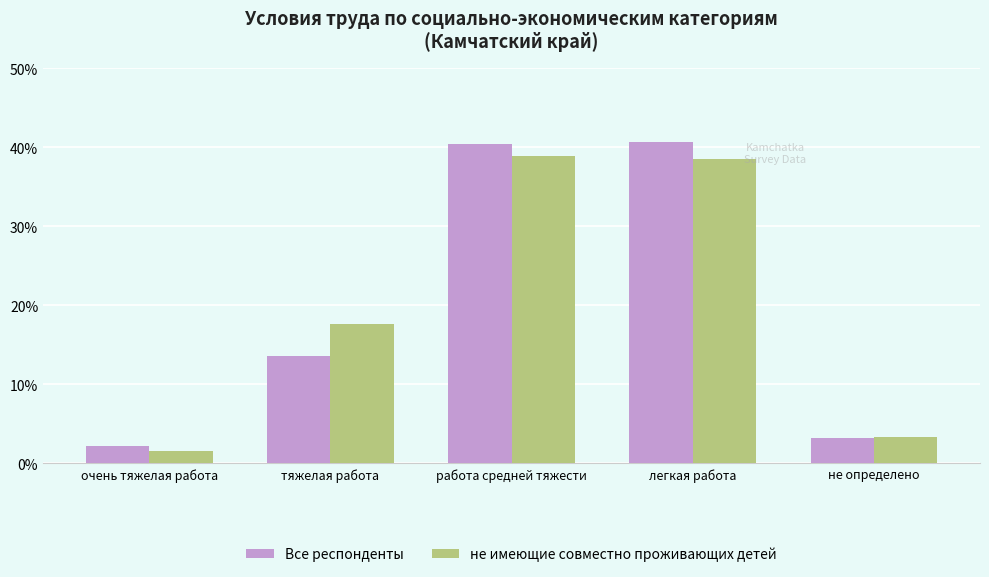

Rank the series at легкая работа from lowest to highest value.

не имеющие совместно проживающих детей, Все респонденты